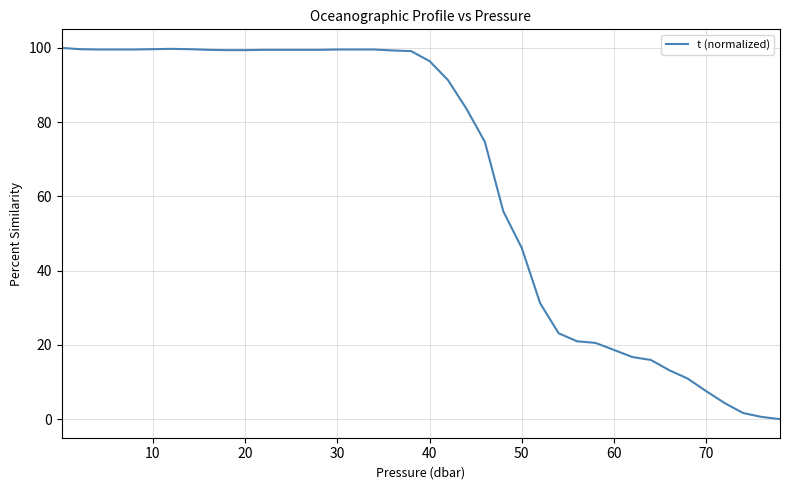

What is the maximum value shown in the chart?

100.0